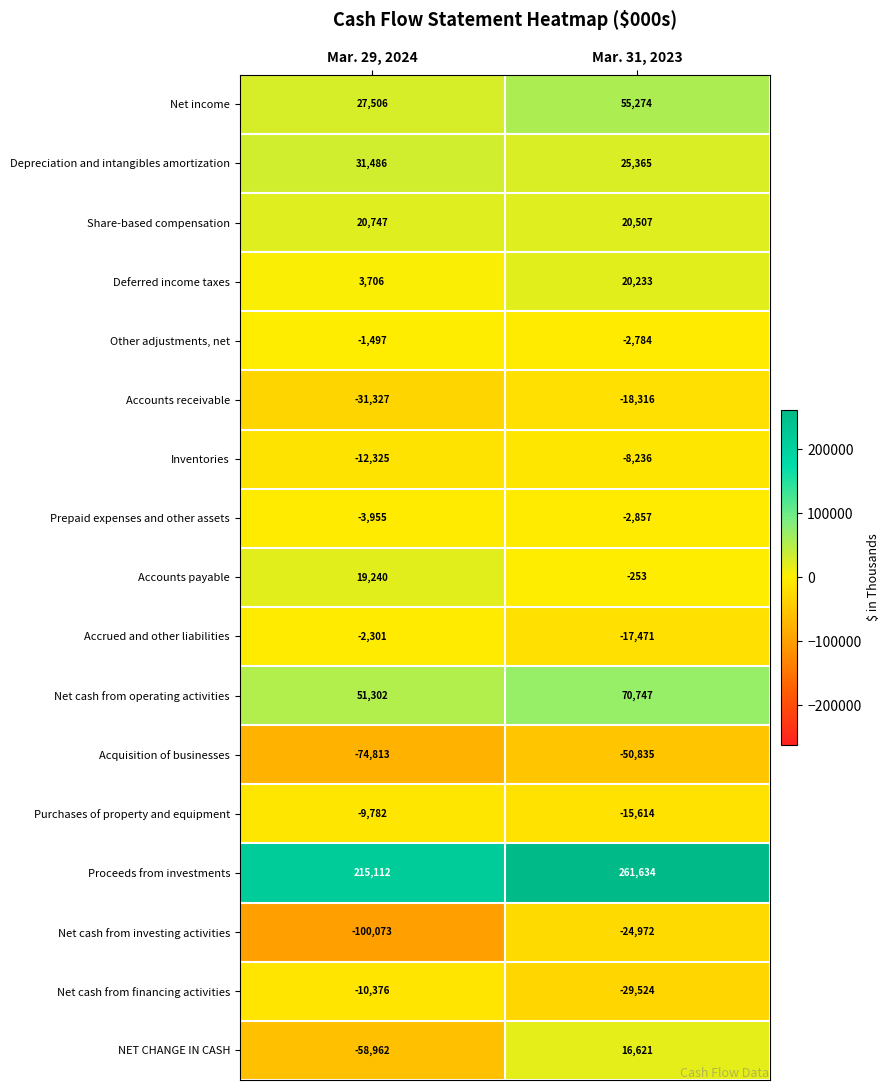

List the series in order of their peak value, highest first.

Proceeds from investments, Net cash from operating activities, Net income, Depreciation and intangibles amortization, Share-based compensation, Deferred income taxes, Accounts payable, NET CHANGE IN CASH, Other adjustments, net, Accrued and other liabilities, Prepaid expenses and other assets, Inventories, Purchases of property and equipment, Net cash from financing activities, Accounts receivable, Net cash from investing activities, Acquisition of businesses